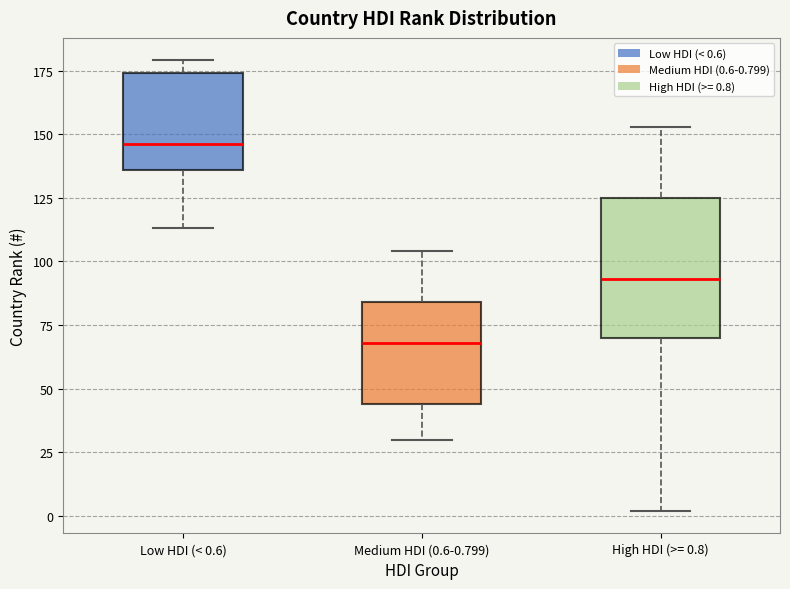

Comparing the boxes themselves (not the whiskers), which one is the tallest?

High HDI (>= 0.8)